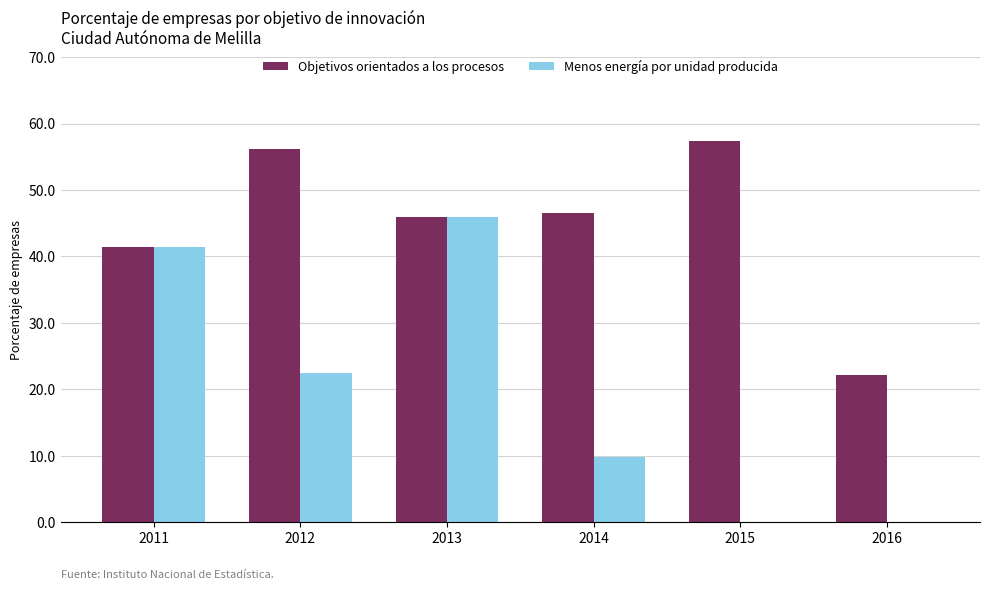

Which series changed the most between 2012 and 2016?

Objetivos orientados a los procesos